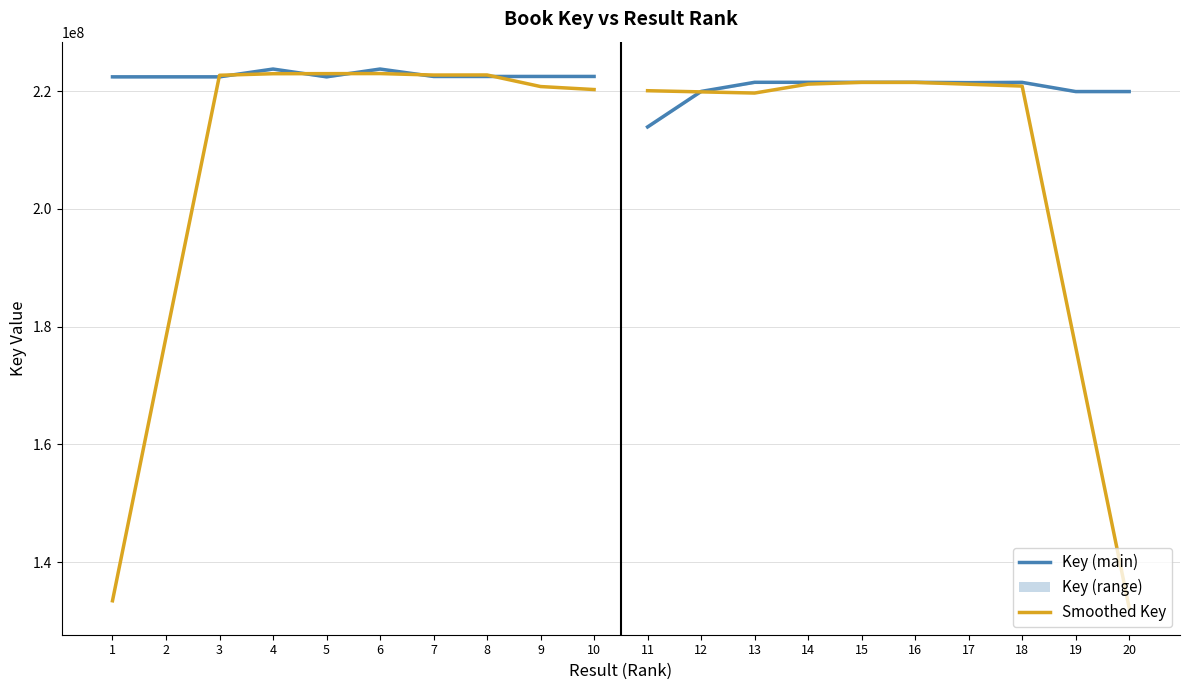

What is the total value across all series at 7?

887841386.4